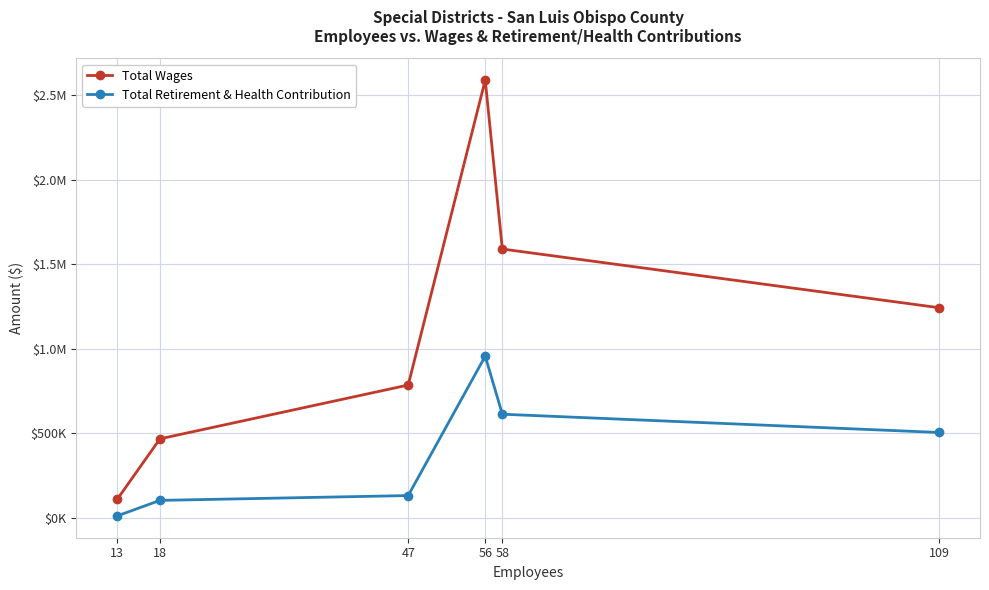

Which series has the largest total across all categories?

Total Wages